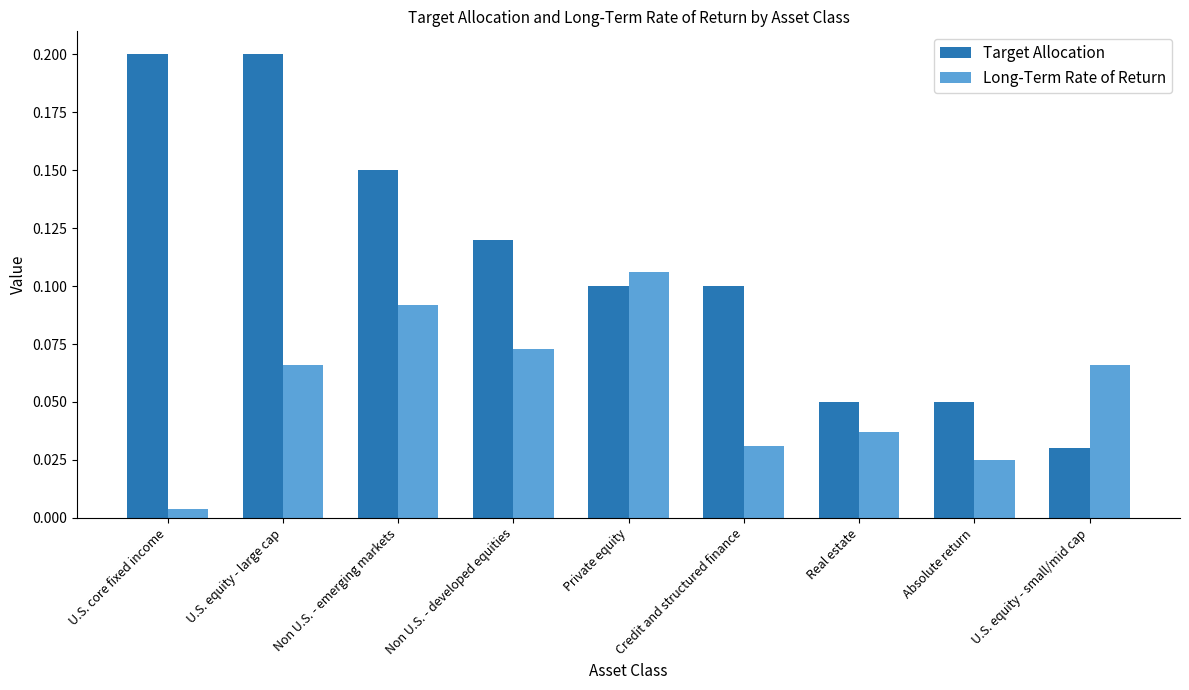

Which category has the highest value in the Long-Term Rate of Return series?

Private equity